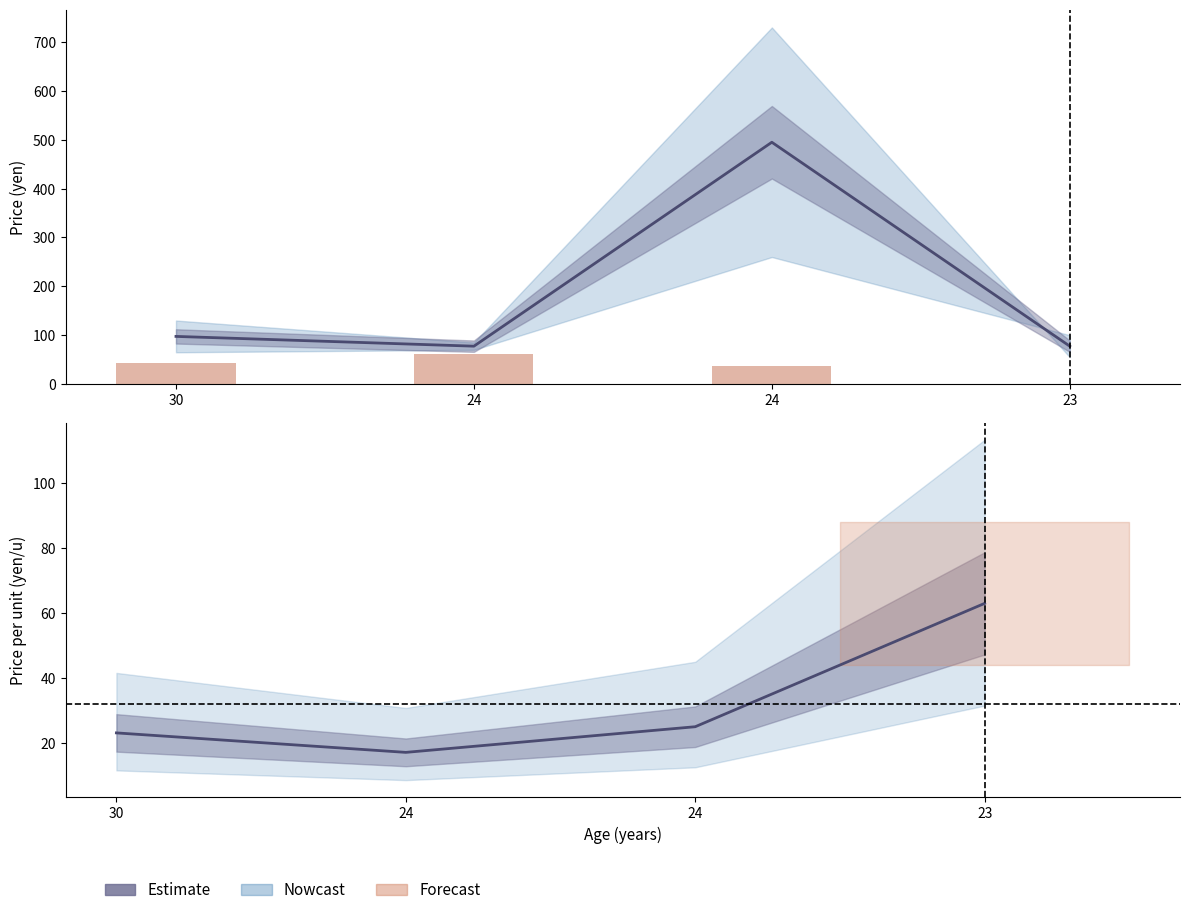

What is the average value of the Estimate series?

186.9